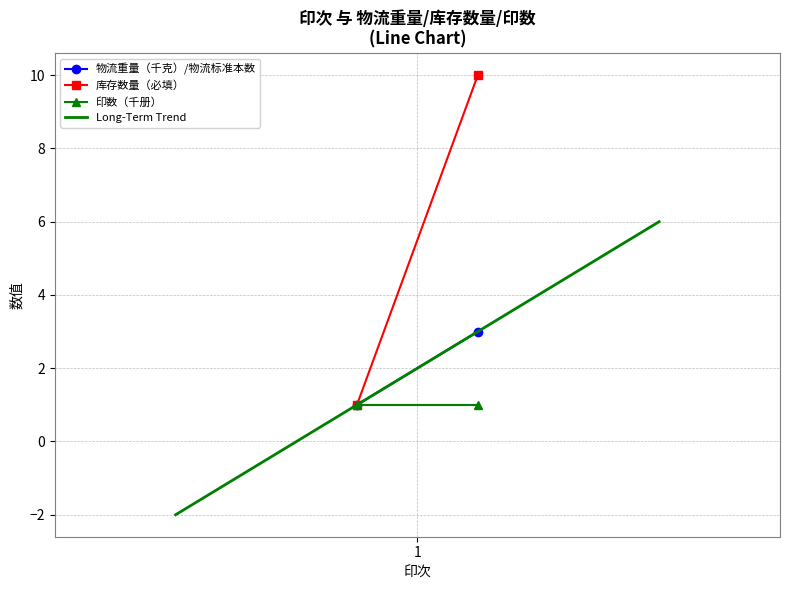

Where is 库存数量（必填） nearest to the value 5?

1